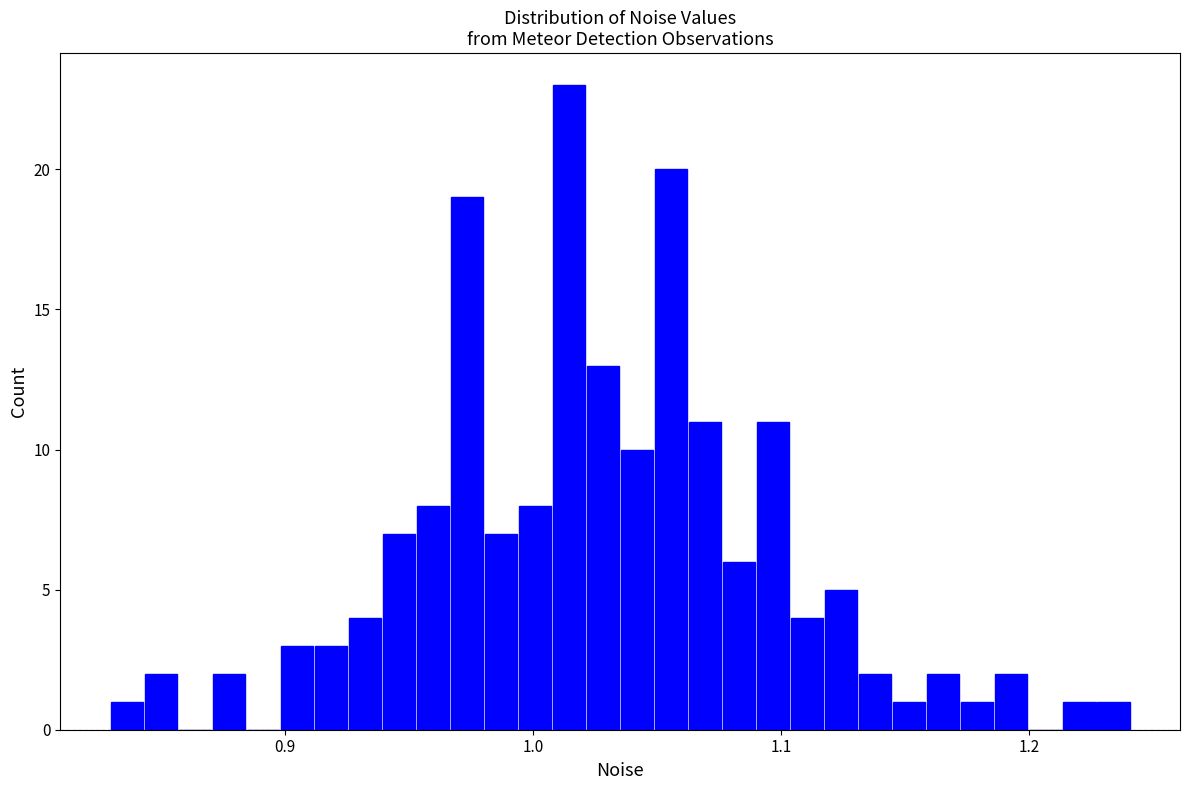

Read against the x-axis, roughly where is the centre of the tallest bar?

1.01